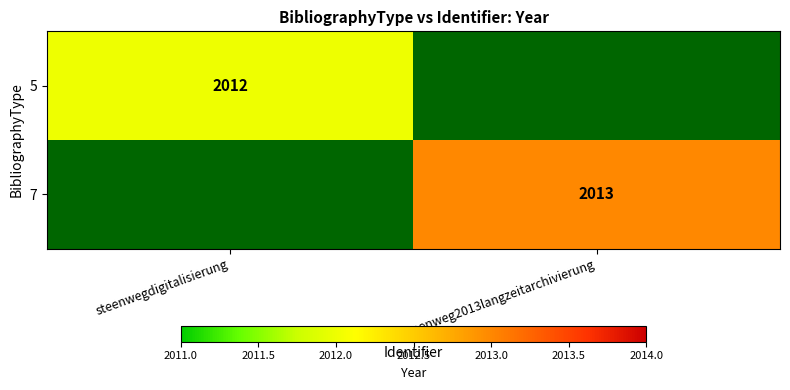

Is it true that 5 equals 2012 at steenwegdigitalisierung?

True